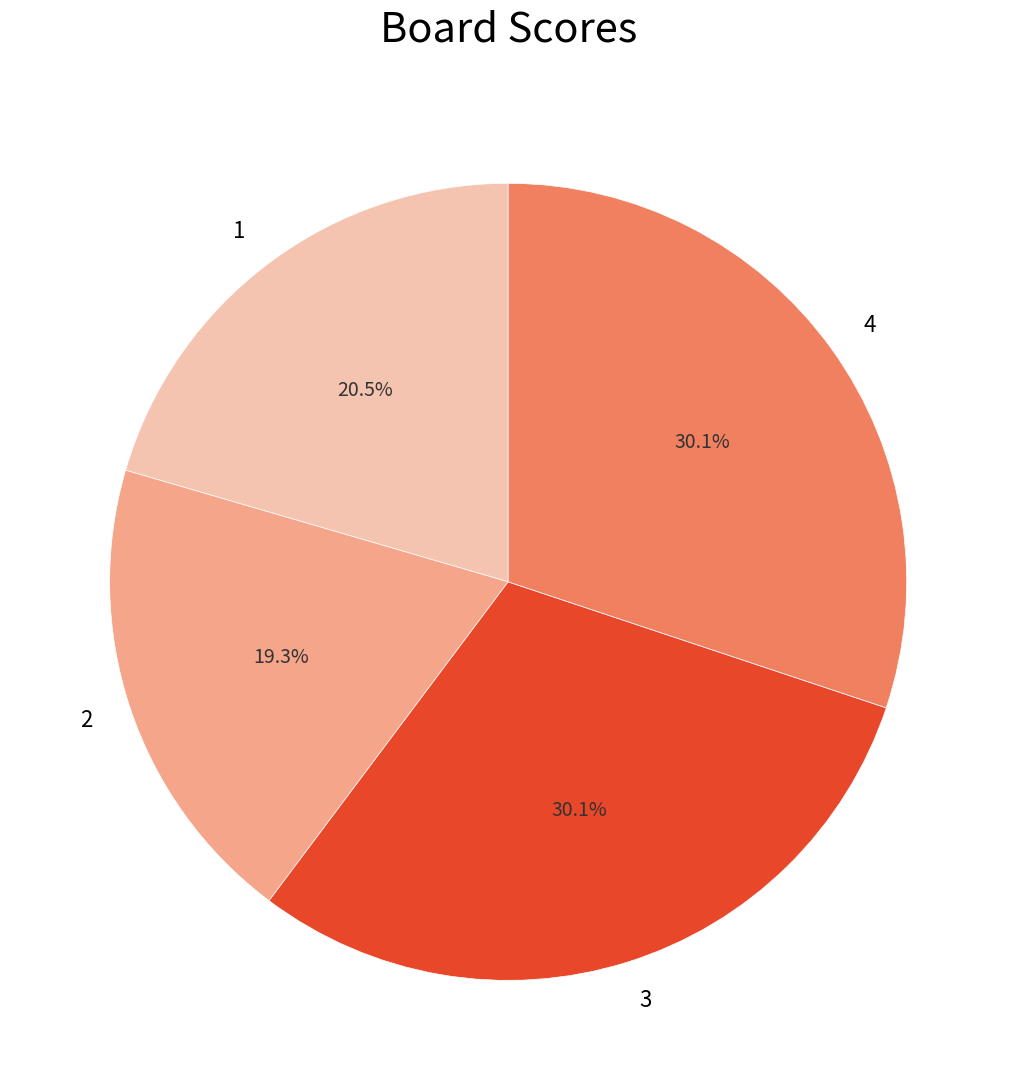

To the nearest percent, what is the difference between the largest and smallest slice percentages?

11%